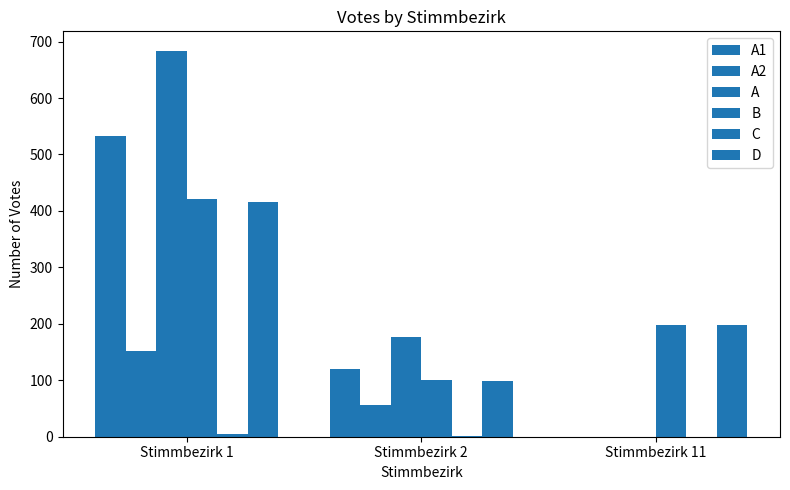

Between Stimmbezirk 1 and Stimmbezirk 2, which series saw the biggest shift?

A